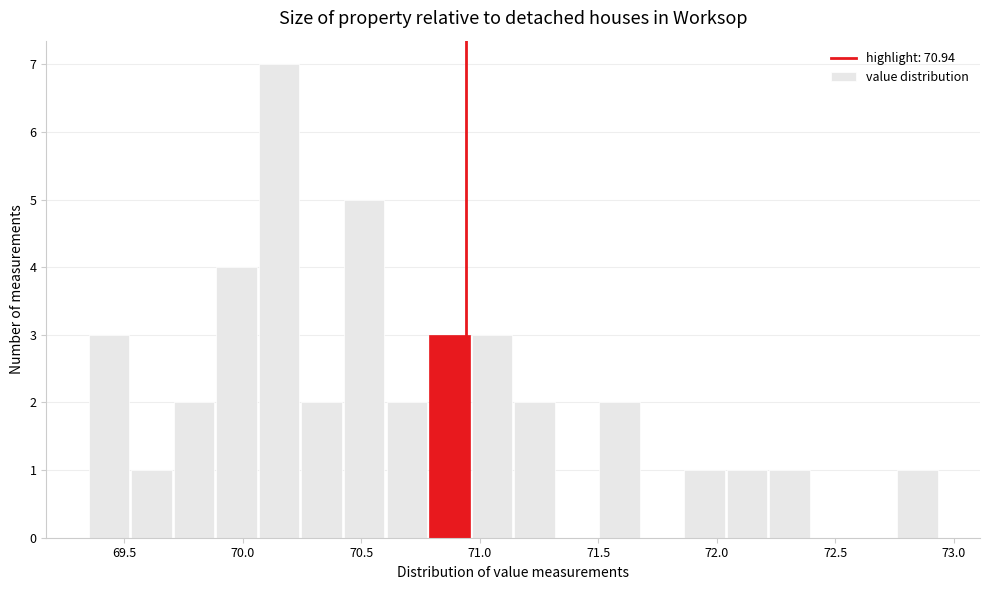

Read against the x-axis, roughly where is the centre of the tallest bar?

70.15